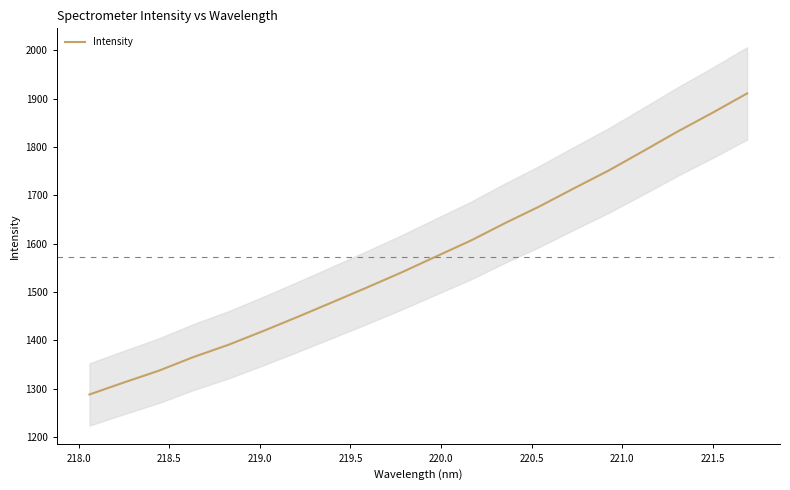

True or false: there are more than 2 points higher than both neighbors.

False